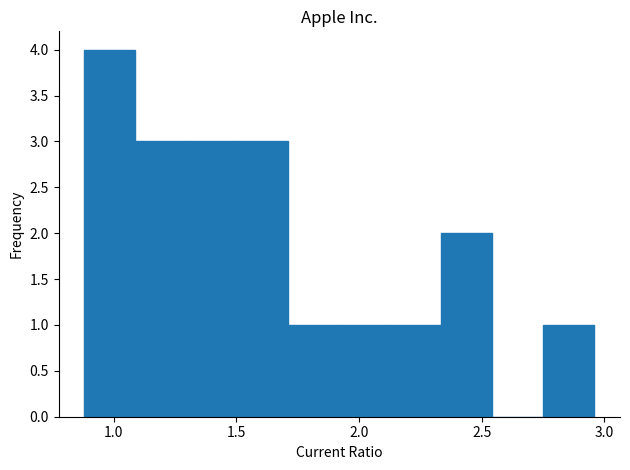

Reading left to right, transcribe this chart: for each bar, give the range it covers on the x-axis and its height. Neither the bar edges nor the heights are printed on the chart, so give them approximately, as read against the axes.

0.90 to 1.10: 4
1.10 to 1.30: 3
1.30 to 1.50: 3
1.50 to 1.70: 3
1.70 to 1.90: 1
1.90 to 2.15: 1
2.15 to 2.35: 1
2.35 to 2.55: 2
2.55 to 2.75: 0
2.75 to 2.95: 1